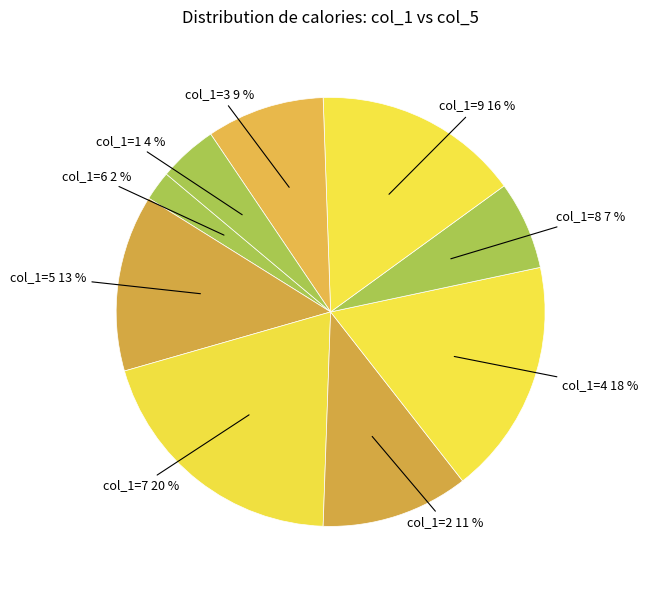

Which slice is the smallest?

6